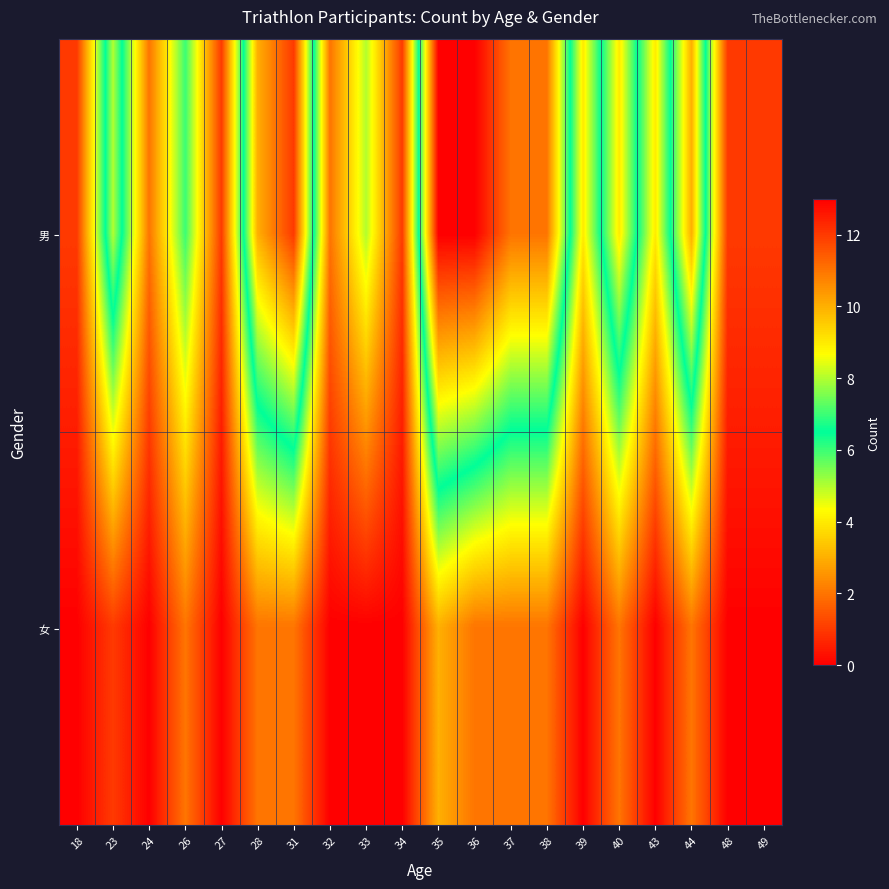

Rank the series at 36 from highest to lowest value.

男, 女